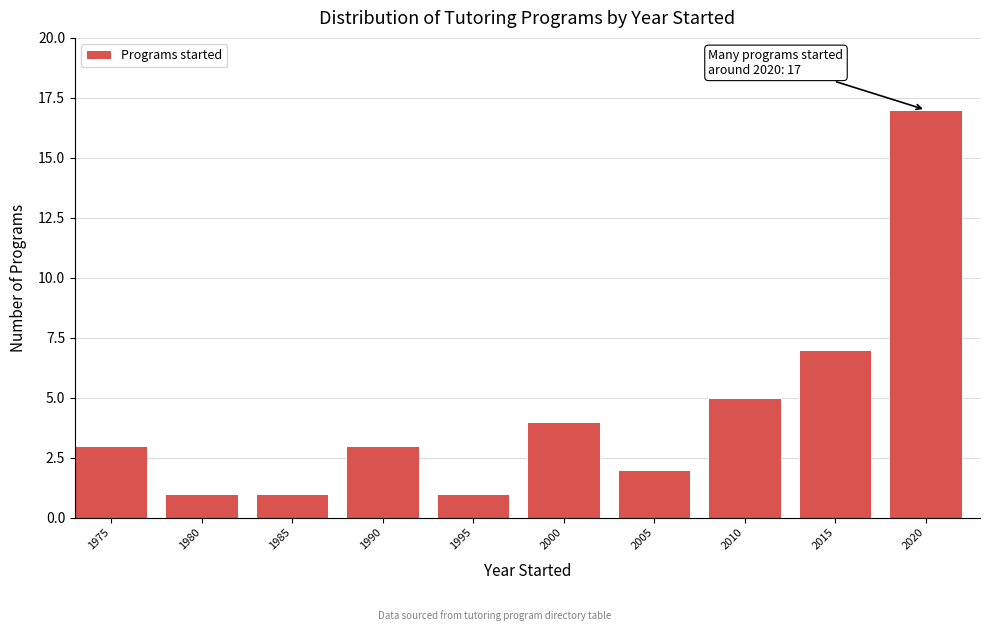

Reading left to right, extract all data points from this chart.

3	1	1	3	1	4	2	5	7	17